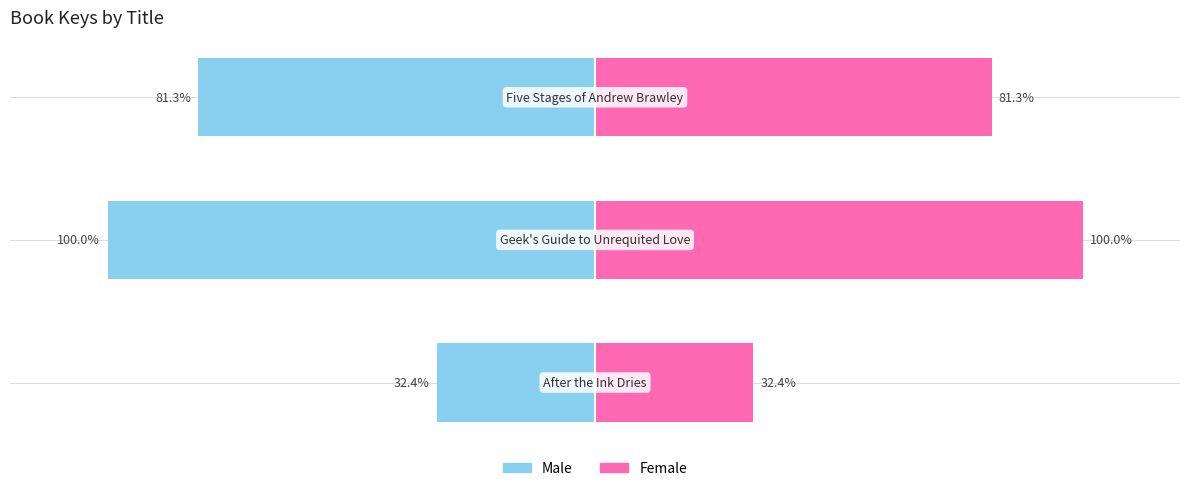

How many distinct data groups are displayed?

2